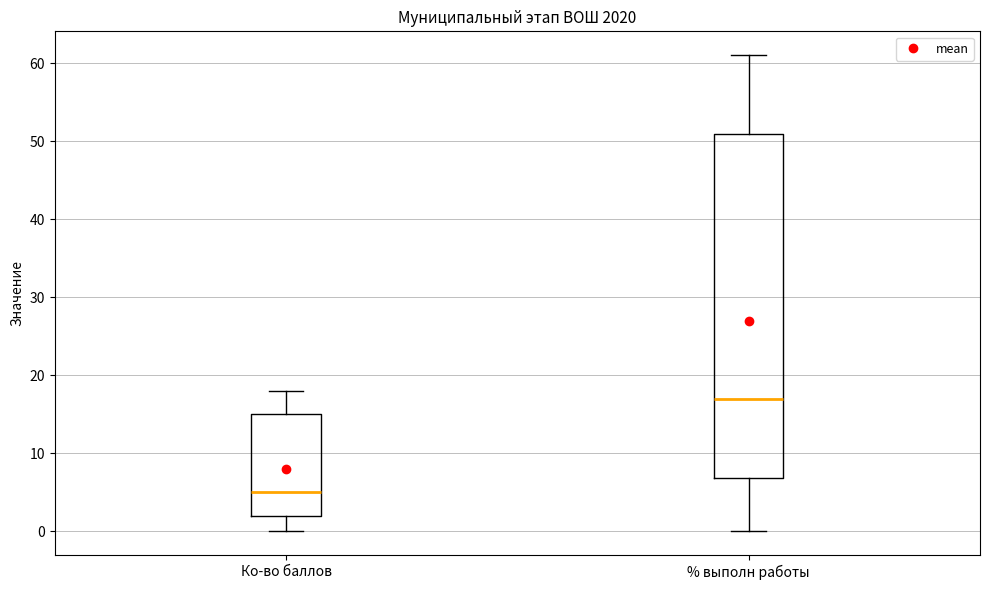

Where does the median line of the box for % выполн работы sit on the y-axis? The values are not printed on the chart, so give them approximately, as read against the axis.

17